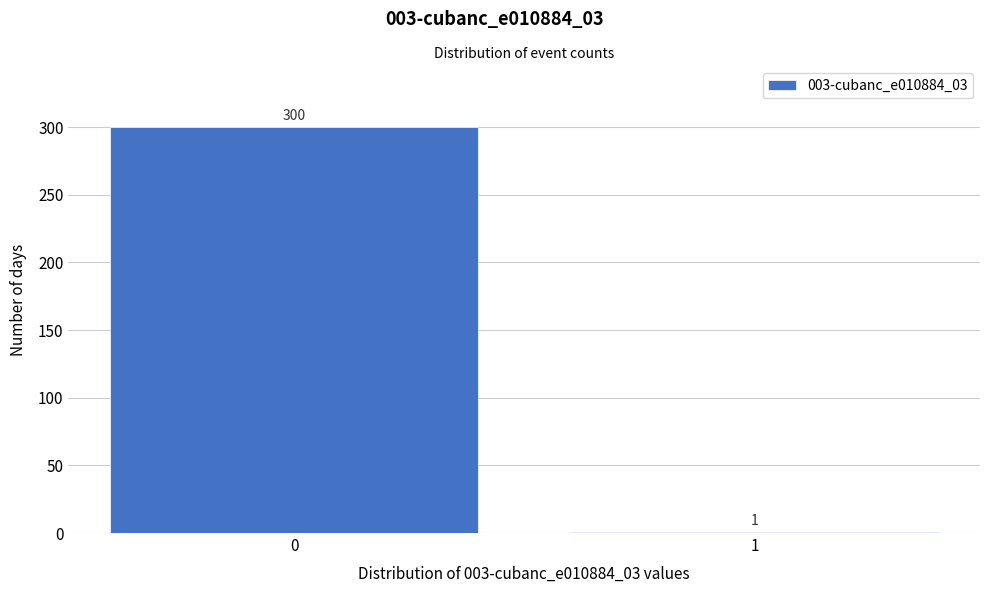

Reading left to right, list all the values displayed in this chart.

0=300	1=1